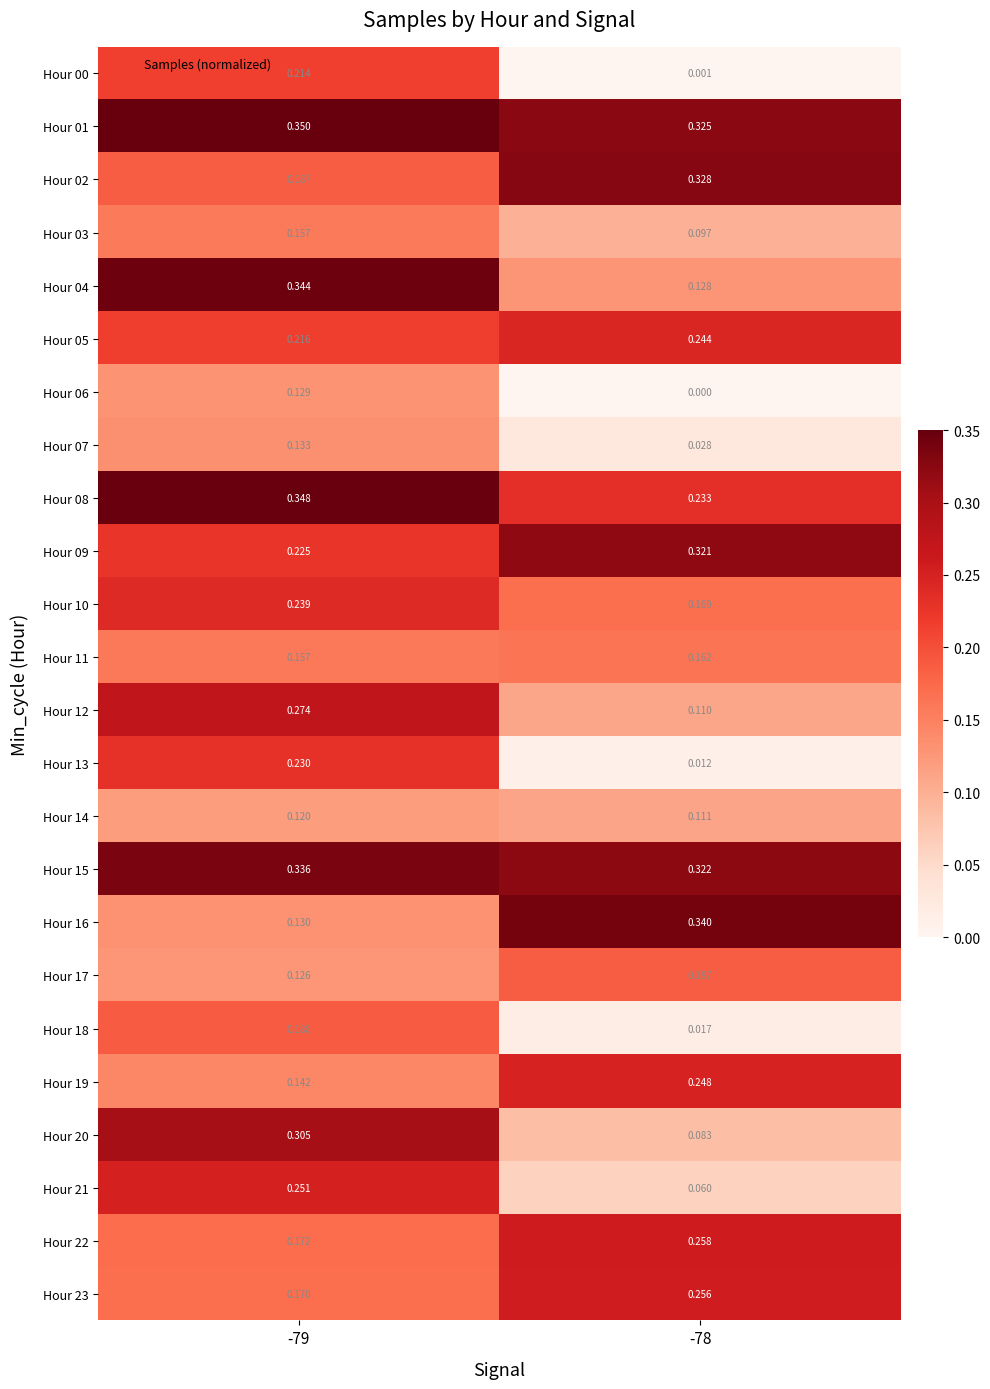

Reading left to right, list all the values displayed in this chart.

Hour 00: -79=0.2	-78=0.0
Hour 01: -79=0.3	-78=0.3
Hour 02: -79=0.2	-78=0.3
Hour 03: -79=0.2	-78=0.1
Hour 04: -79=0.3	-78=0.1
Hour 05: -79=0.2	-78=0.2
Hour 06: -79=0.1	-78=0.0
Hour 07: -79=0.1	-78=0.0
Hour 08: -79=0.3	-78=0.2
Hour 09: -79=0.2	-78=0.3
Hour 10: -79=0.2	-78=0.2
Hour 11: -79=0.2	-78=0.2
Hour 12: -79=0.3	-78=0.1
Hour 13: -79=0.2	-78=0.0
Hour 14: -79=0.1	-78=0.1
Hour 15: -79=0.3	-78=0.3
Hour 16: -79=0.1	-78=0.3
Hour 17: -79=0.1	-78=0.2
Hour 18: -79=0.2	-78=0.0
Hour 19: -79=0.1	-78=0.2
Hour 20: -79=0.3	-78=0.1
Hour 21: -79=0.3	-78=0.1
Hour 22: -79=0.2	-78=0.3
Hour 23: -79=0.2	-78=0.3